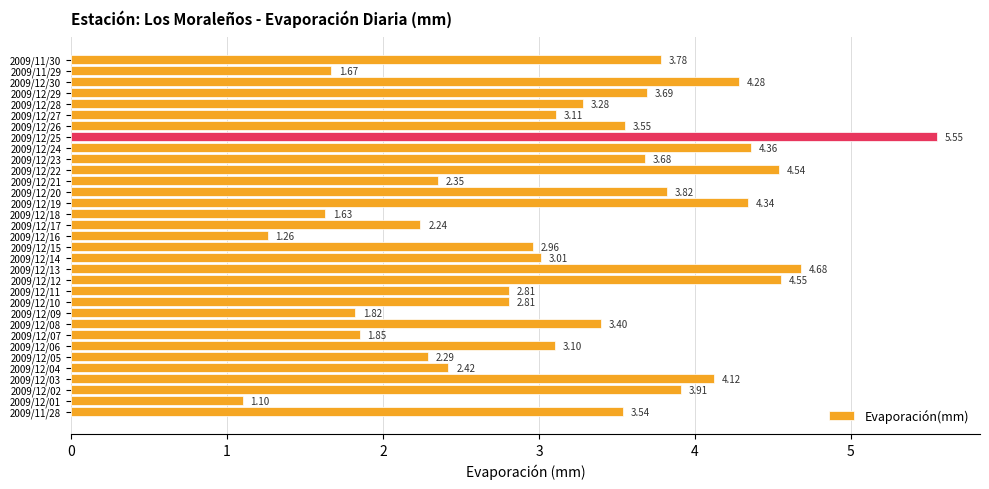

What is the change in value from 2009/12/27 to 2009/12/29?

+0.6